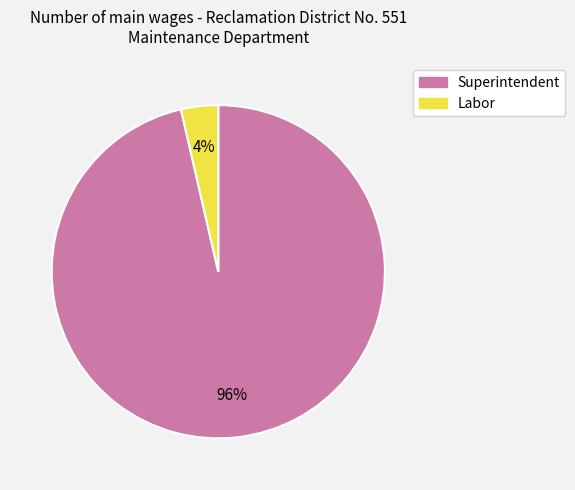

What is the largest slice in the pie chart?

Superintendent